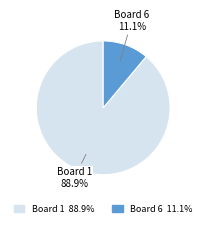

What is the total percentage of Board 1 and Board 6?

100.0%